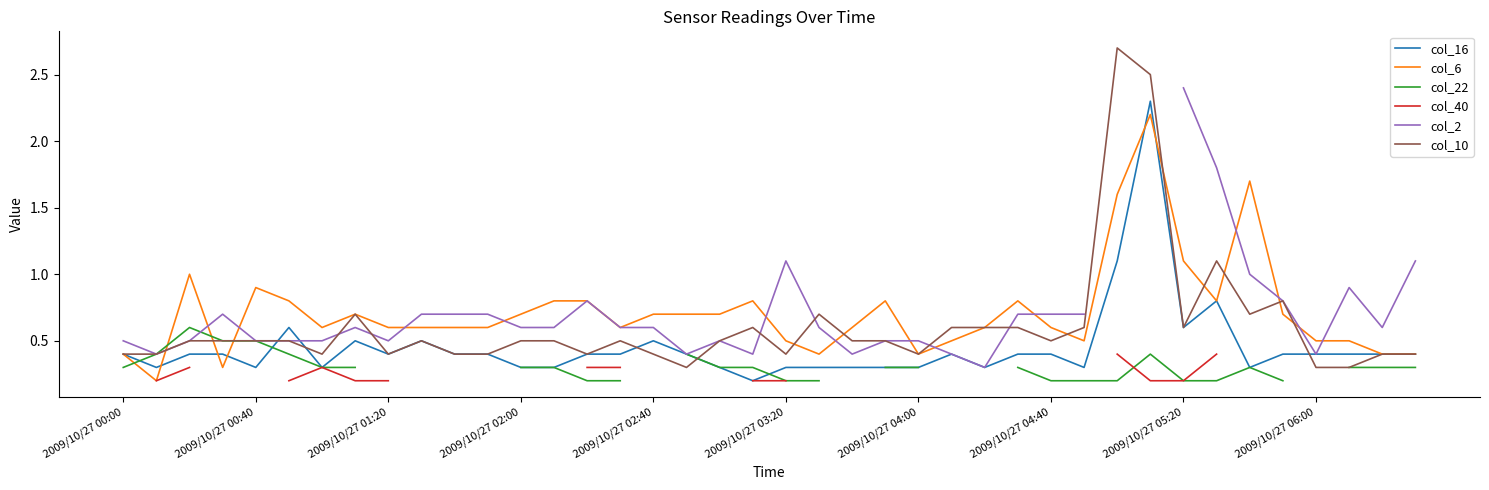

At 15, list the series in order from largest to smallest.

col_6, col_2, col_10, col_16, col_40, col_22